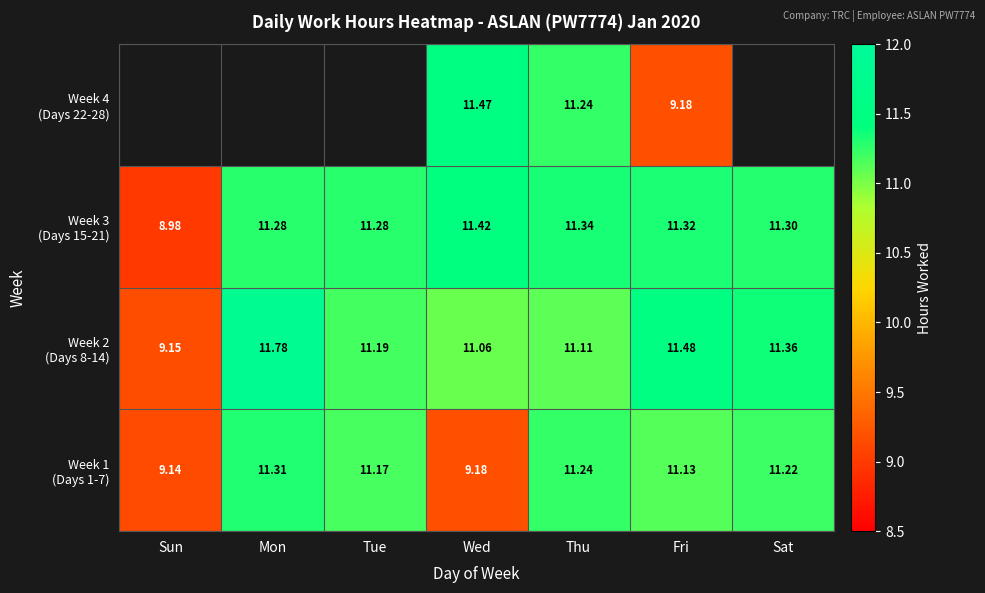

Which category has the lowest value across all series?

Sun